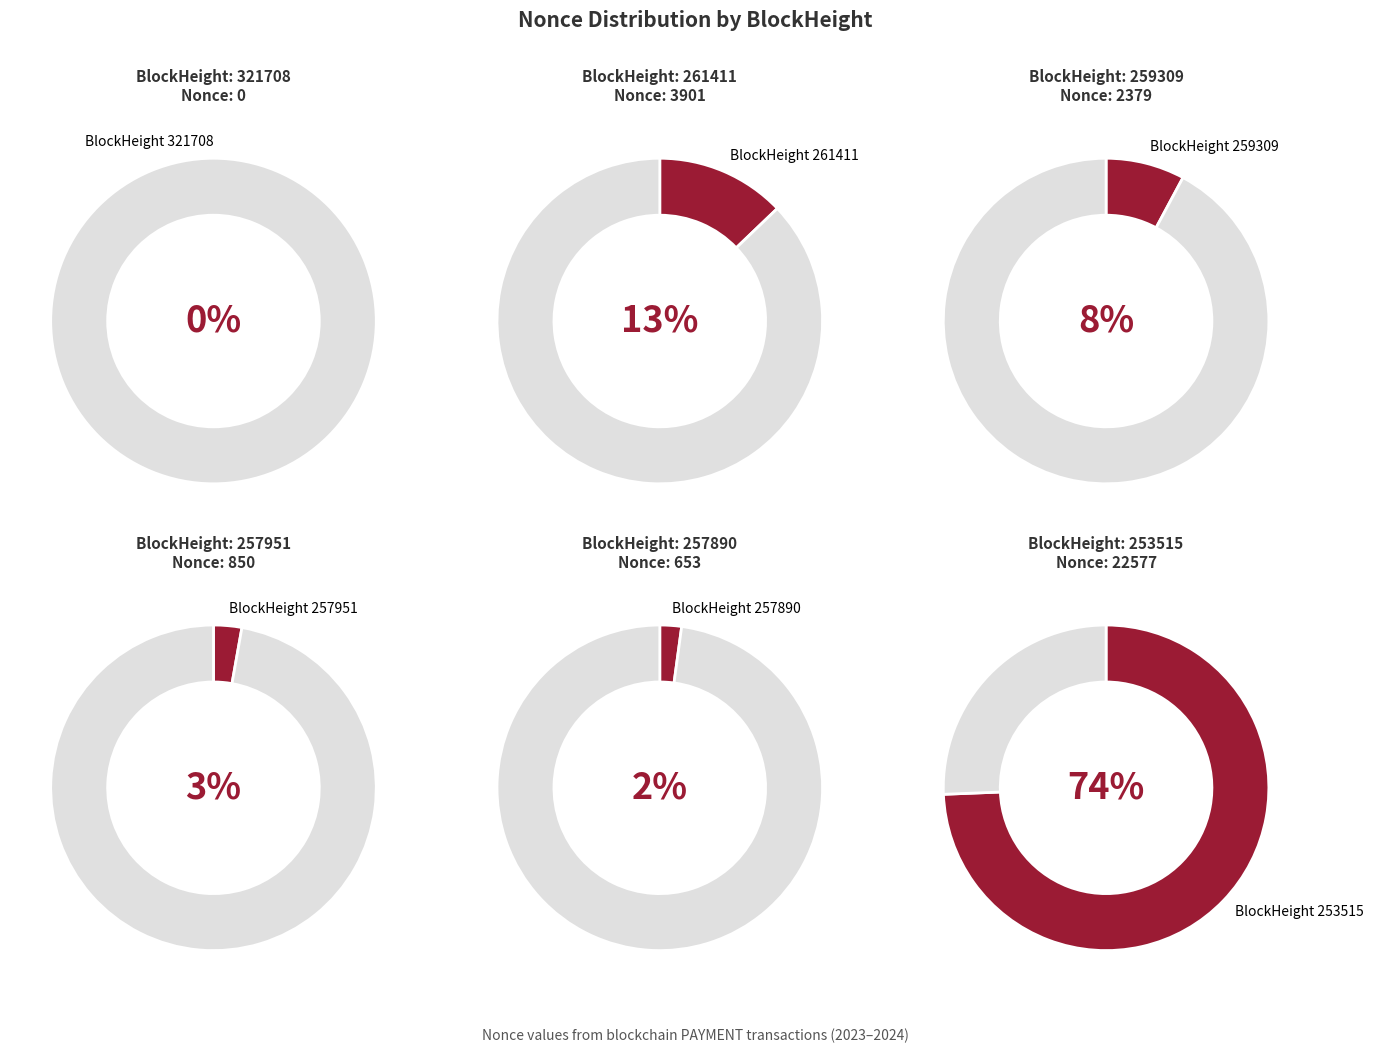

Which slice is the largest?

253515